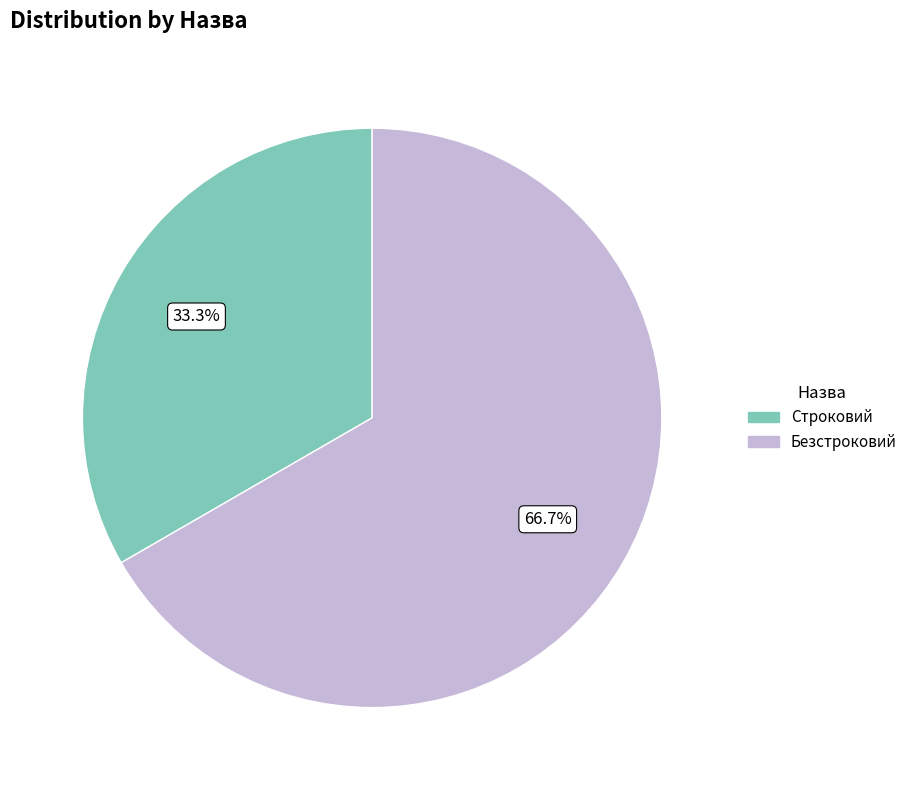

What is the largest slice in the pie chart?

Безстроковий